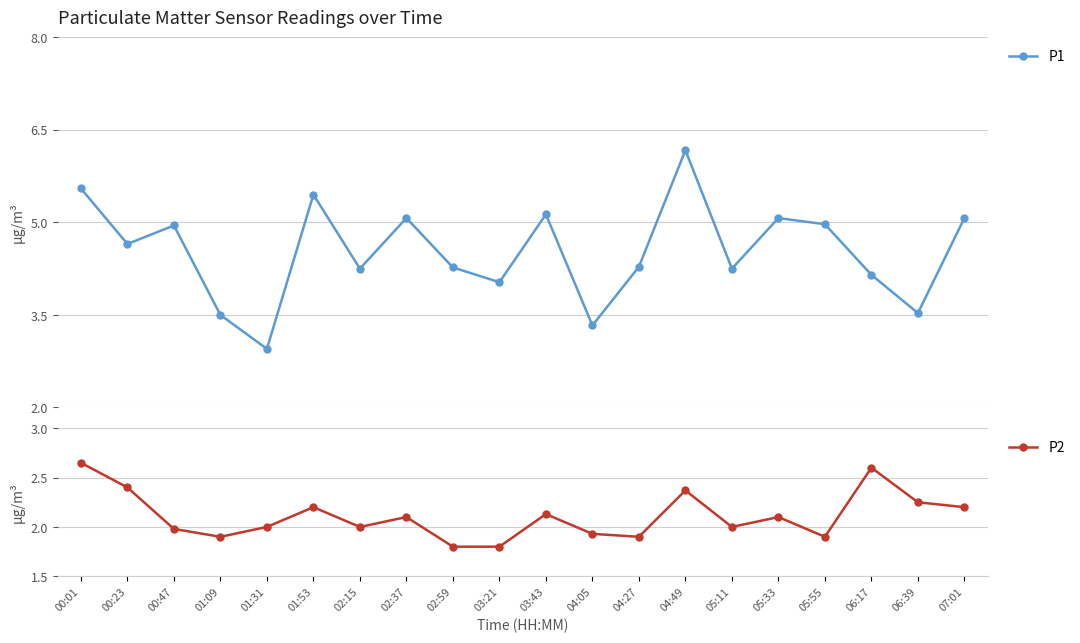

Which label corresponds to the largest value in the chart?

04:49